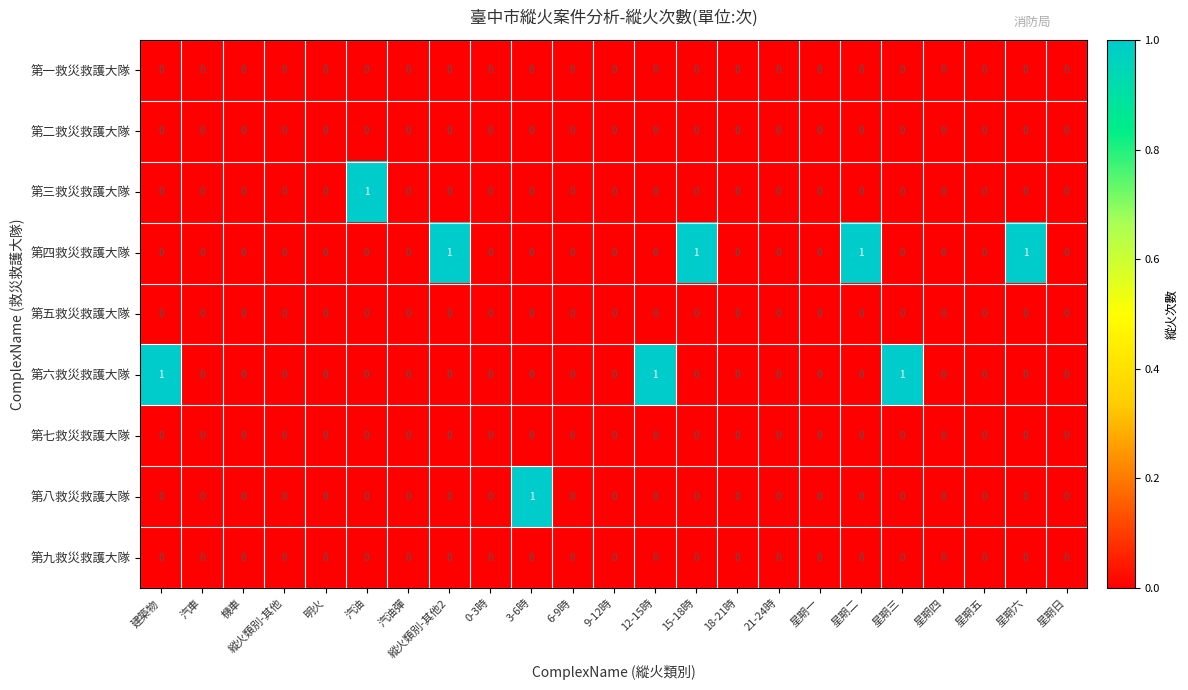

The 第八救災救護大隊 series shows -1 at 汽車. True or false?

False